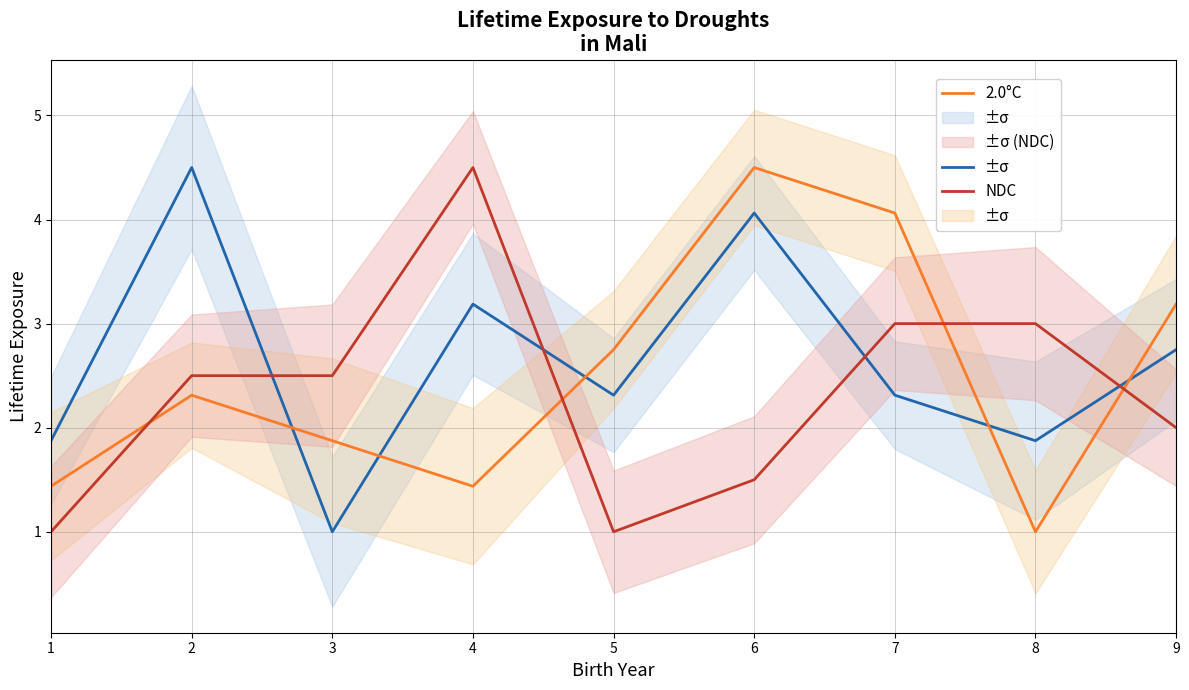

Reading left to right, list all the values displayed in this chart.

1.5°C: 1=1.9	2=4.5	3=1.0	4=3.2	5=2.3	6=4.1	7=2.3	8=1.9	9=2.8
2.0°C: 1=1.4	2=2.3	3=1.9	4=1.4	5=2.8	6=4.5	7=4.1	8=1.0	9=3.2
NDC: 1=1.0	2=2.5	3=2.5	4=4.5	5=1.0	6=1.5	7=3.0	8=3.0	9=2.0